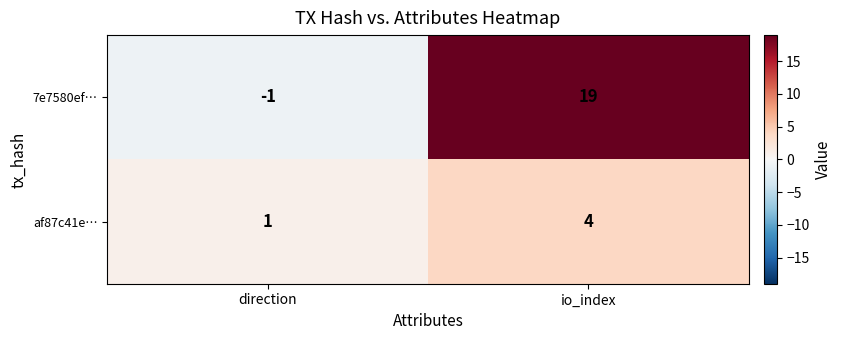

Which series has the widest spread of values?

7e7580ef…